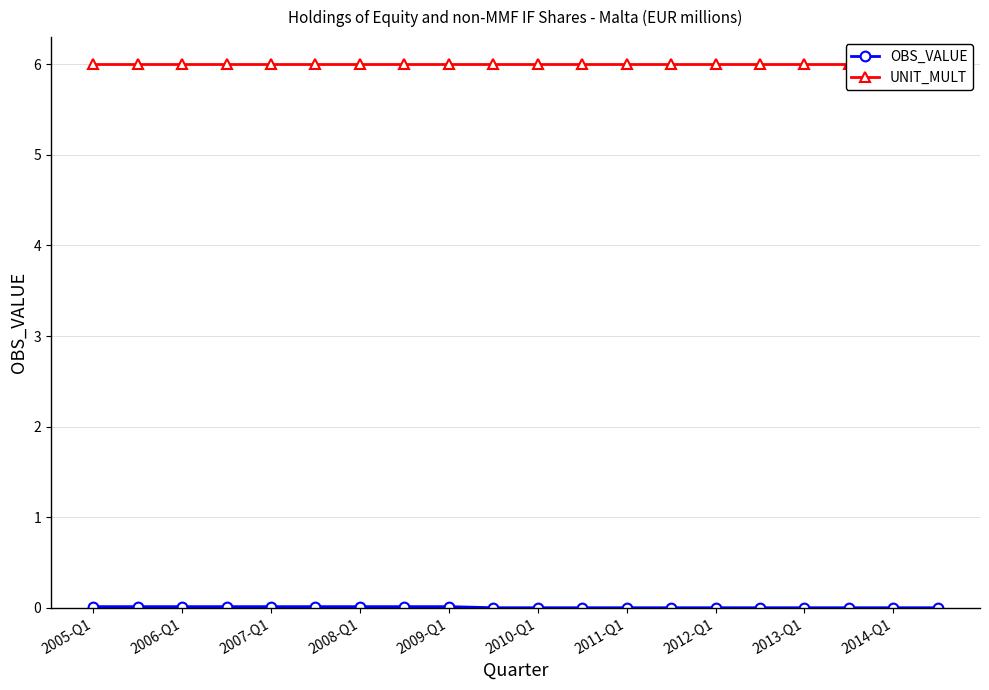

What value does the UNIT_MULT series have at 2012-Q1?

6.0